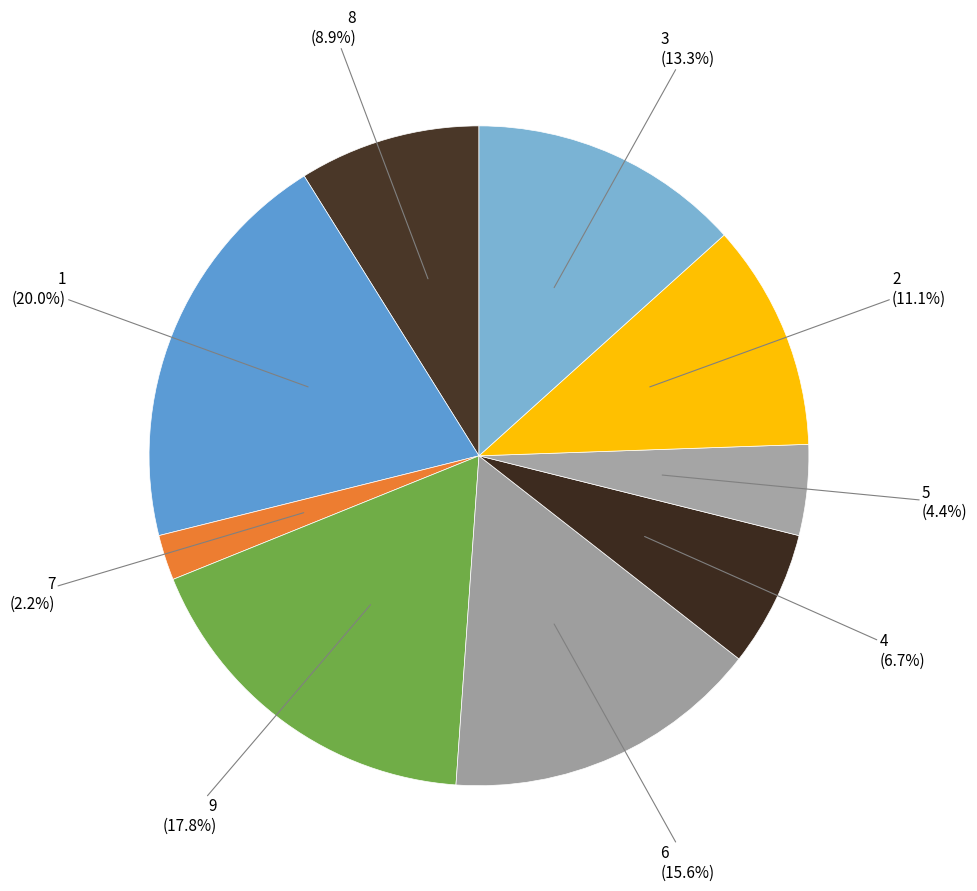

Approximately how many times larger is the value at 6 compared to 1?

0.8